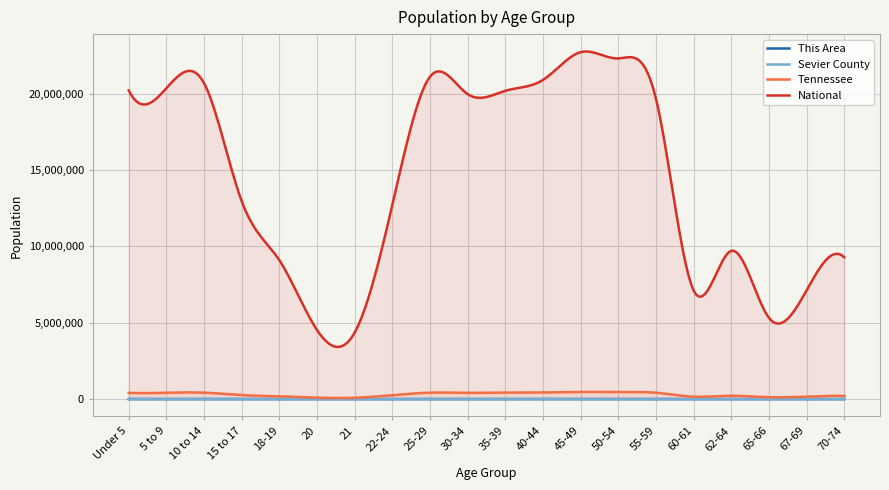

True or false: Tennessee has a value of 412181 at 5 to 9.

True